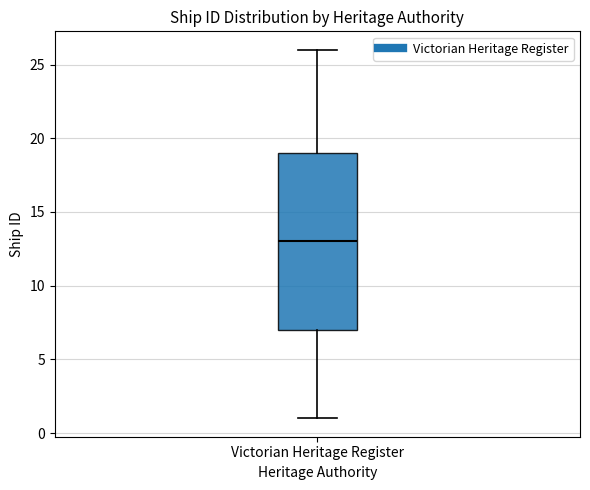

Where is the upper edge of the box for Victorian Heritage Register on the y-axis? The values are not printed on the chart, so give them approximately, as read against the axis.

19